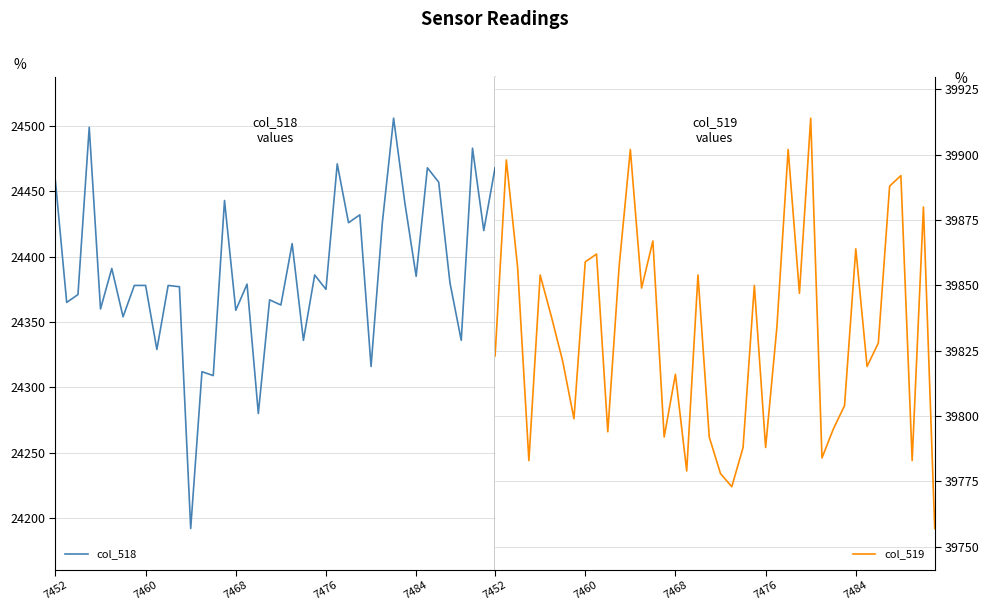

True or false: col_518 has more than 2 interior local peaks.

True